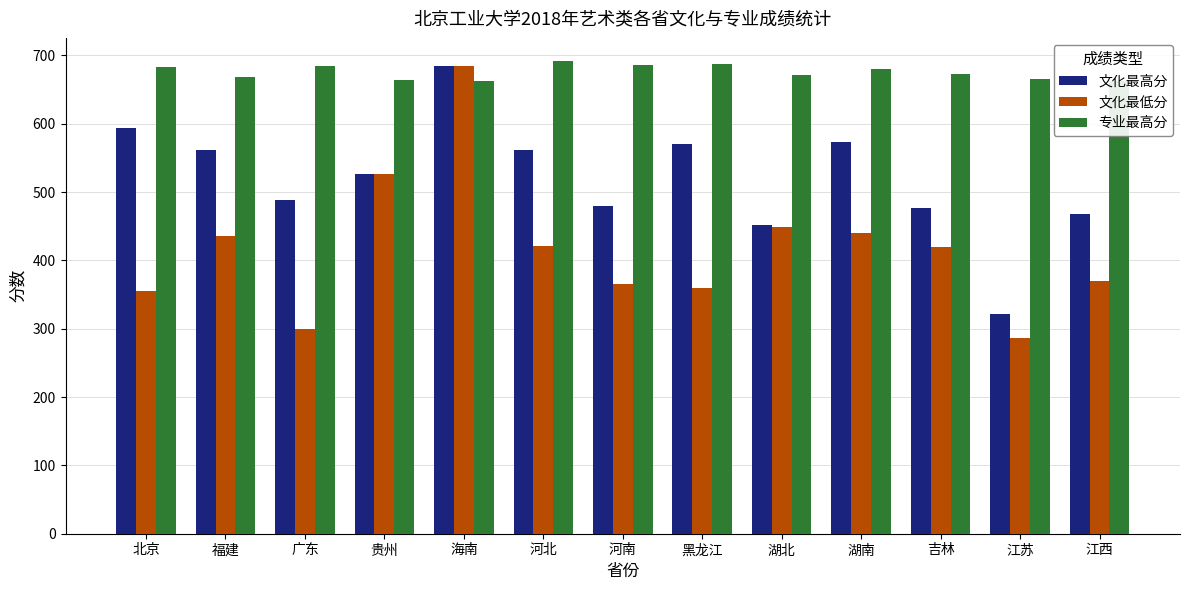

What are all the series names shown in the legend?

文化最高分, 文化最低分, 专业最高分